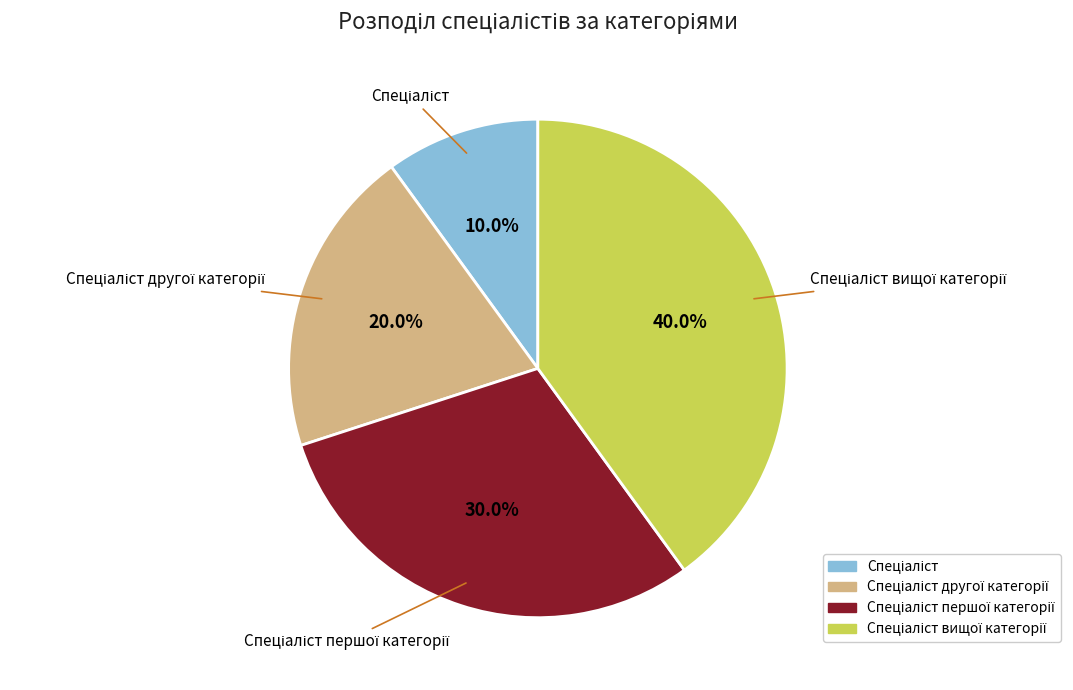

How many segments does this pie chart have?

4